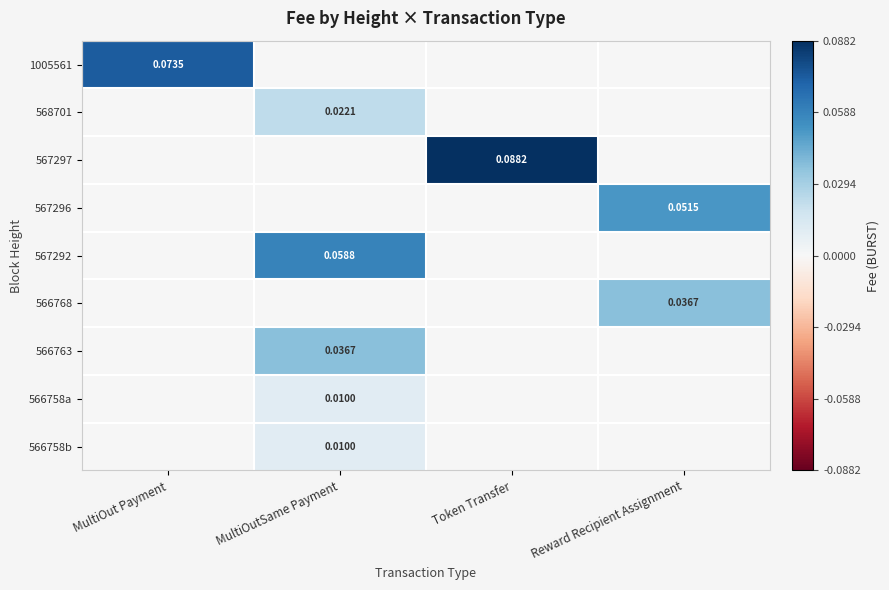

True or false: 567297 has a value of 0.0 at Token Transfer.

False